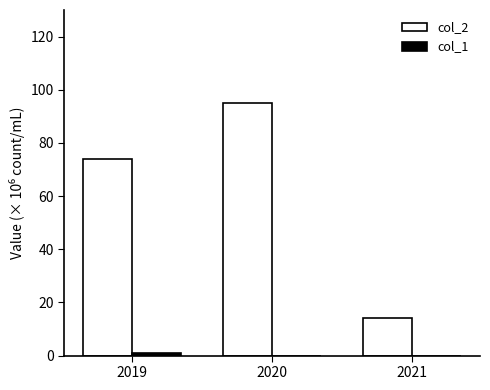

What is the spread (max minus min) of values at 2021?

14